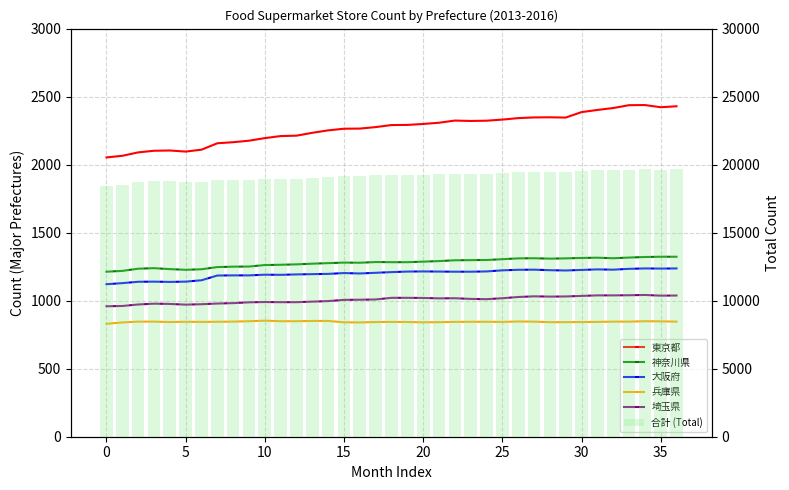

At which category does the chart reach its peak across all series?

36